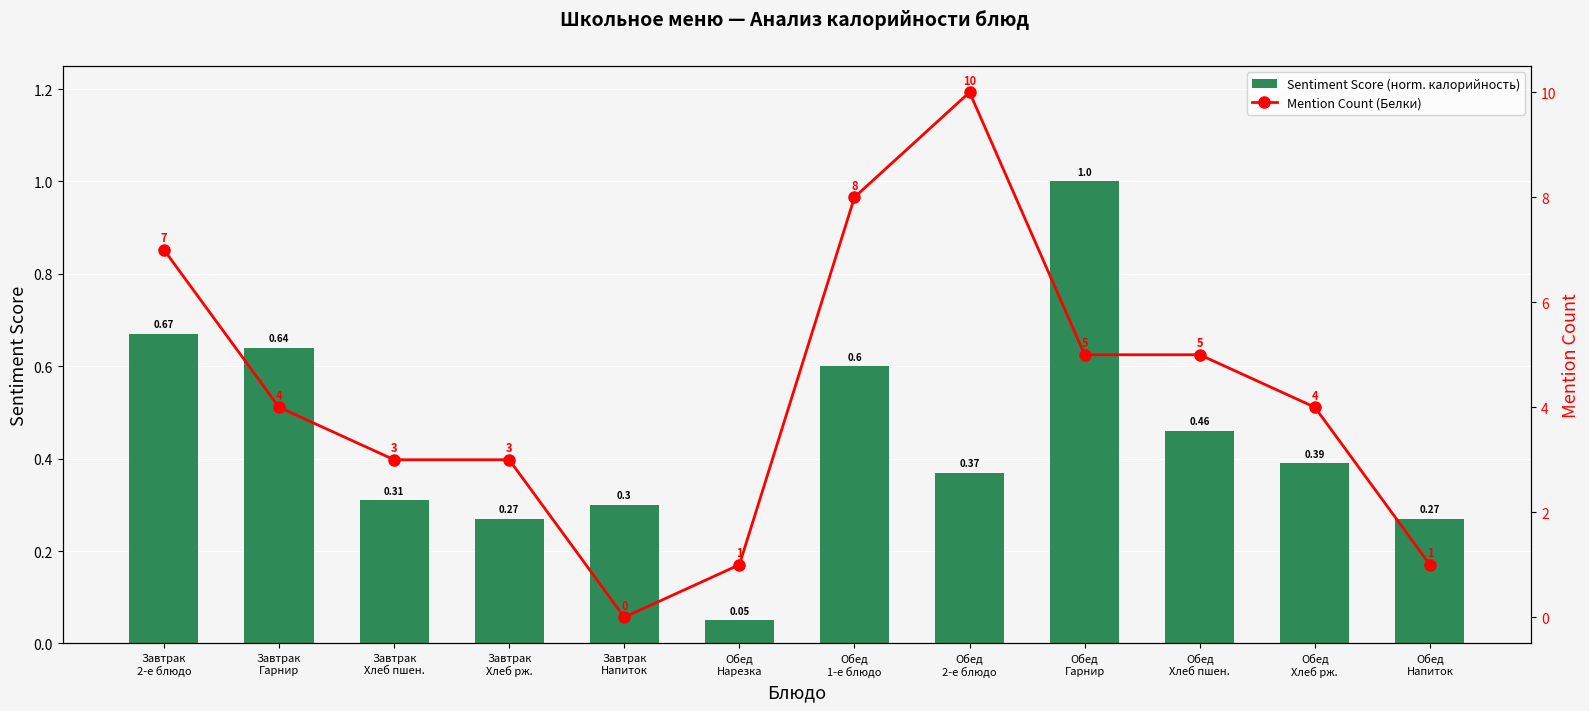

Count the Mention Count (Белки) values in the range 3 to 7.

7